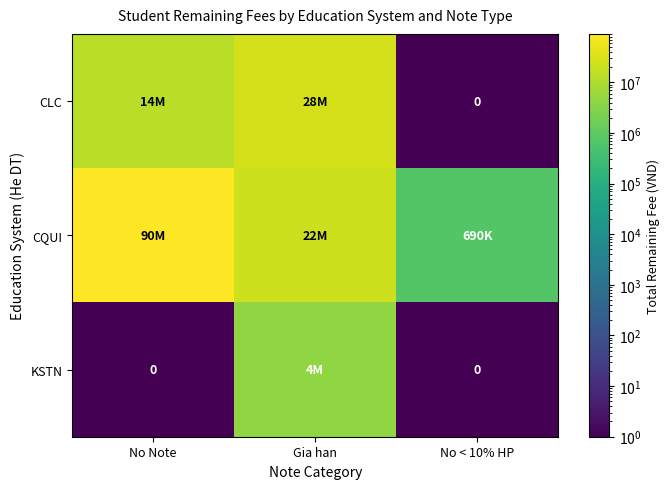

At No Note, list the series in order from largest to smallest.

CQUI, CLC, KSTN